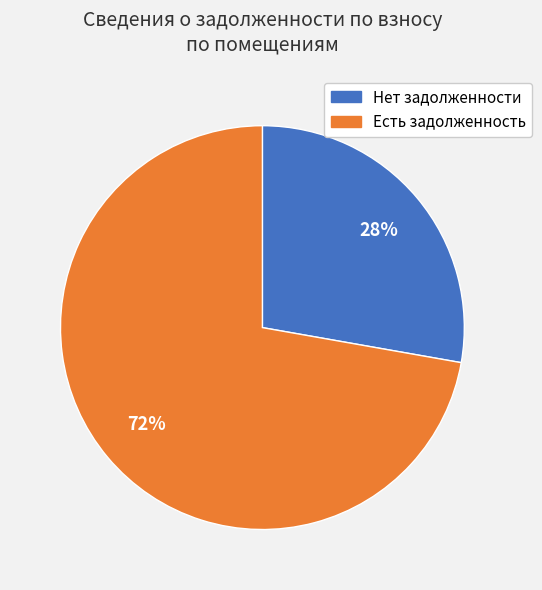

How many slices are in this pie chart?

2